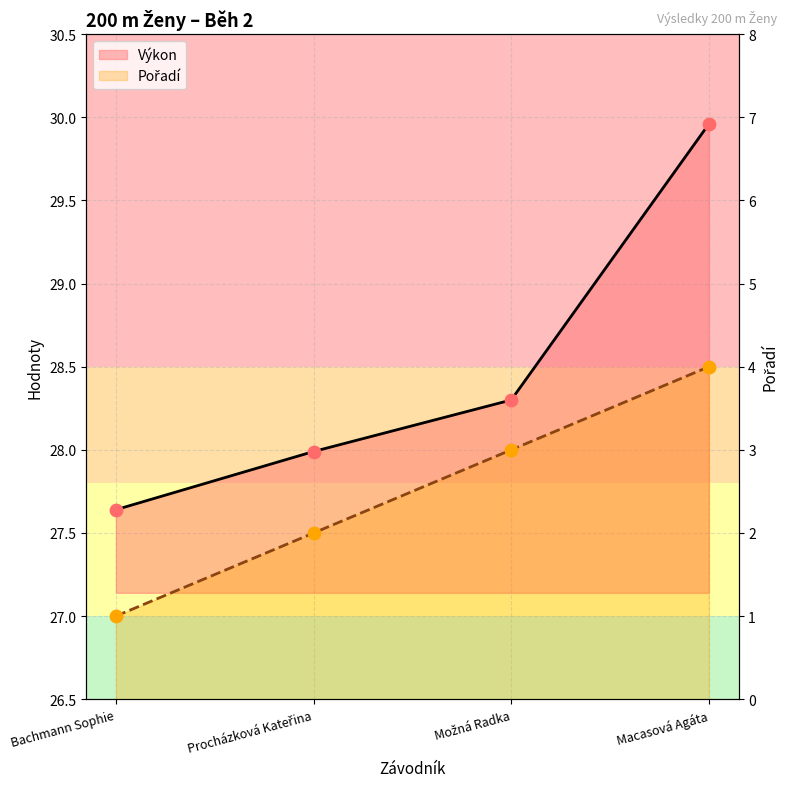

What are all the series names shown in the legend?

Pořadí, Výkon